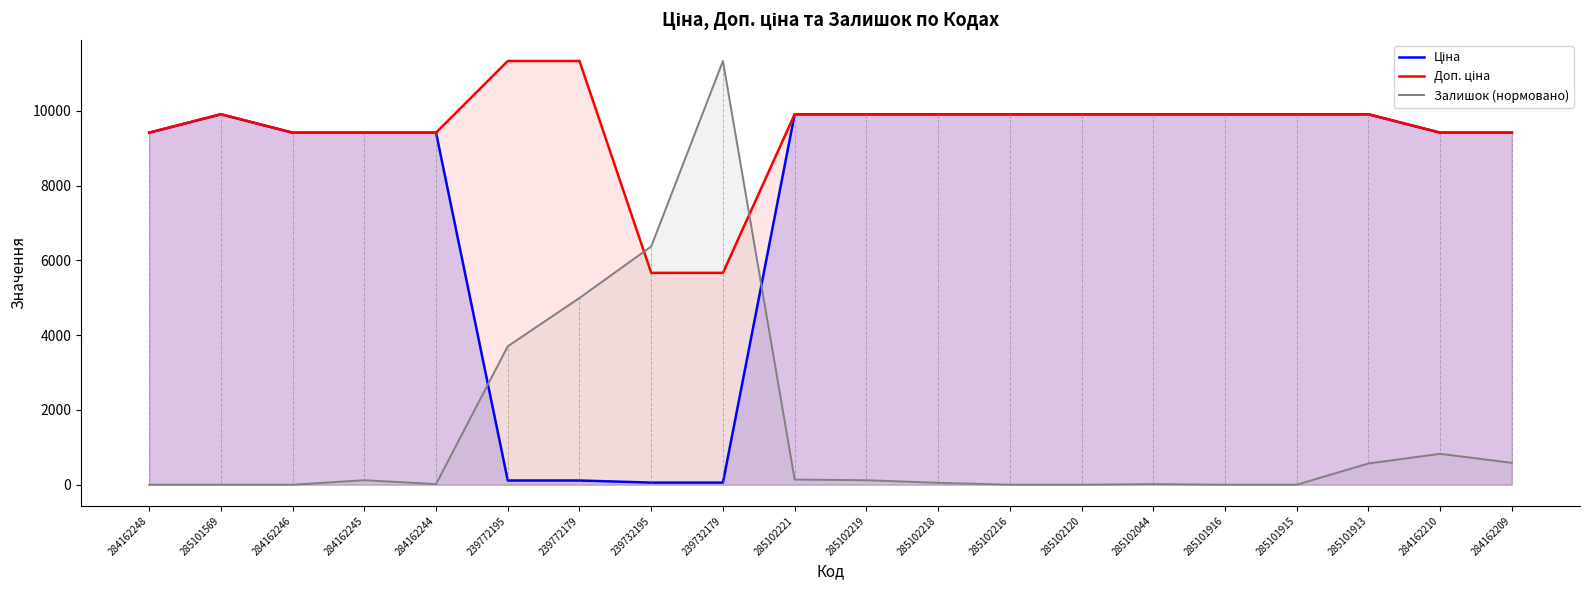

What is the sum of the Доп. ціна values at 285101915 and 285102221?

19817.0